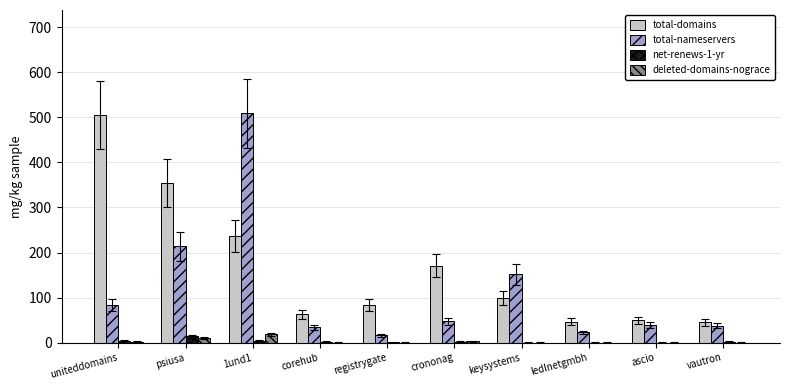

Is it true that deleted-domains-nograce equals 10 at psiusa?

True